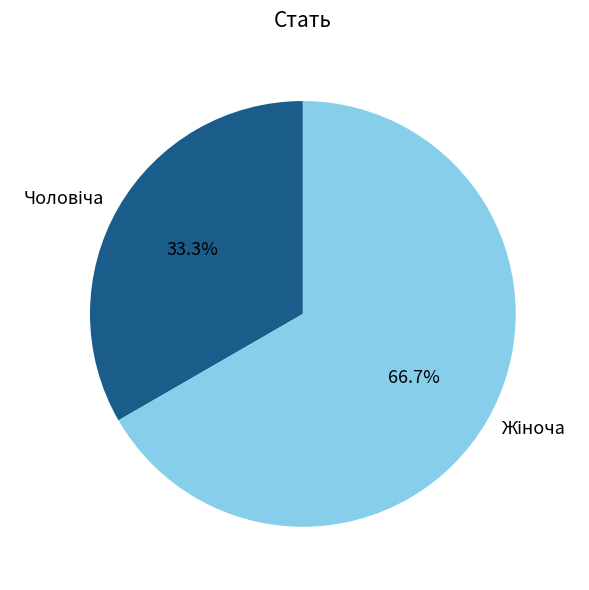

Is there a majority slice in this chart?

Yes